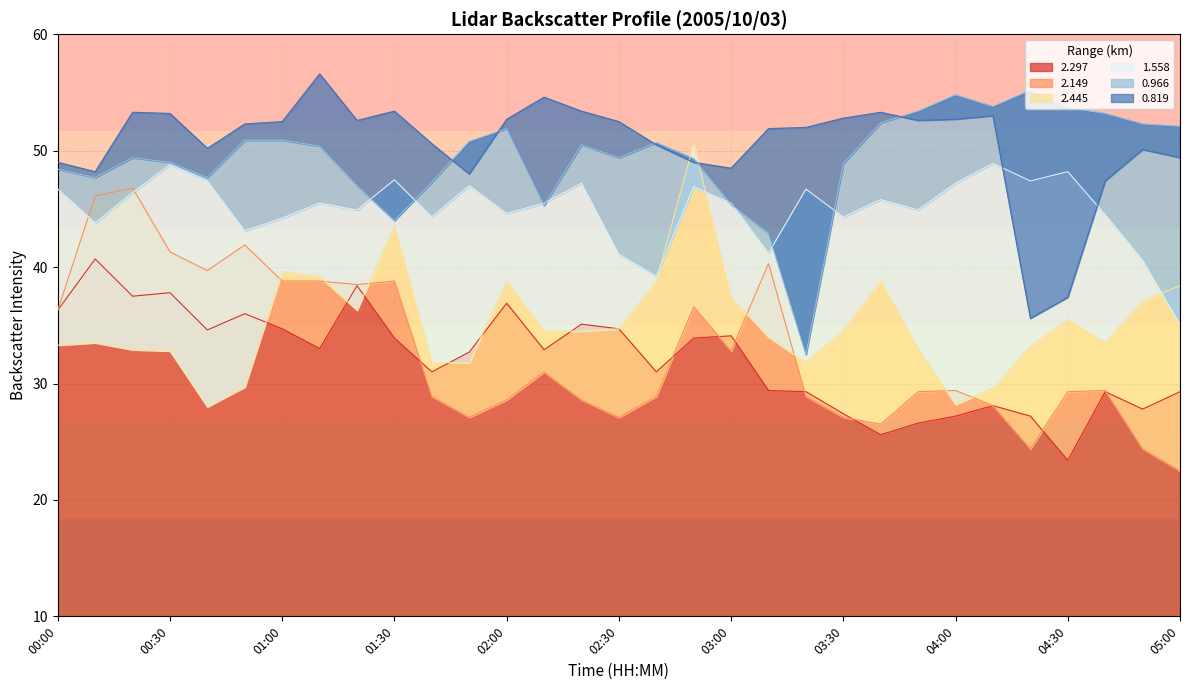

Is it true that 2.297 equals 12.2 at 01:50?

False